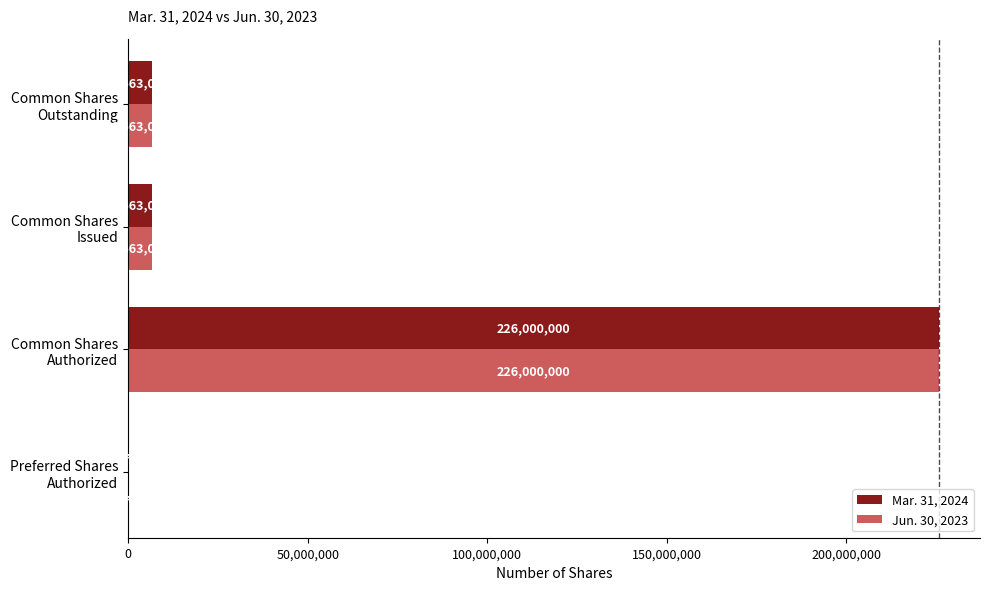

What is the sum of all Mar. 31, 2024 values?

239426000